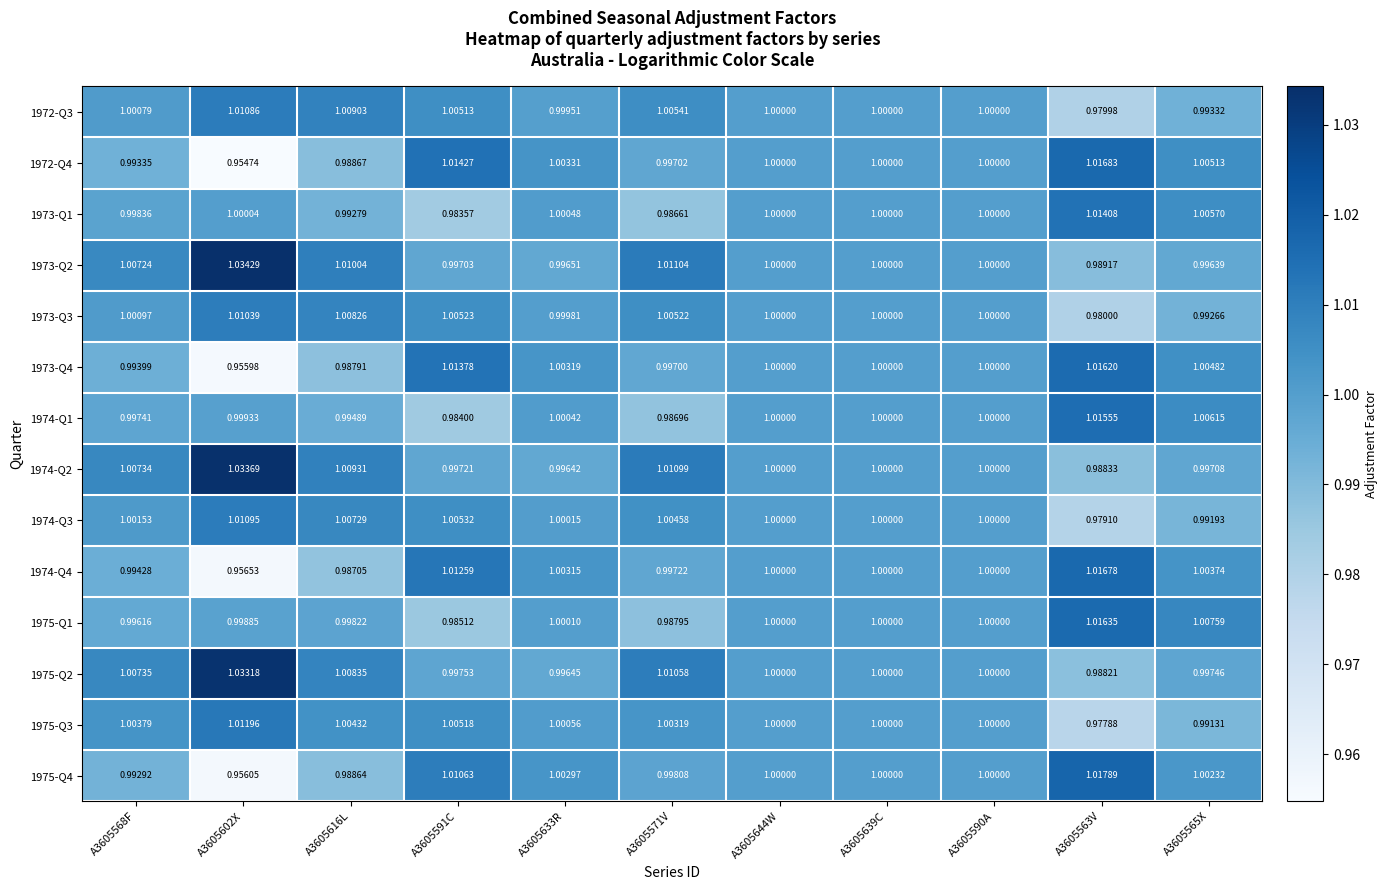

Is the value of 1973-Q4 at A3605602X greater than the value of 1975-Q3 at A3605644W?

No